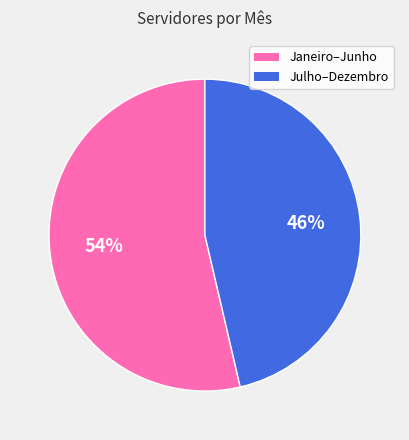

Does any single category account for the majority?

Yes